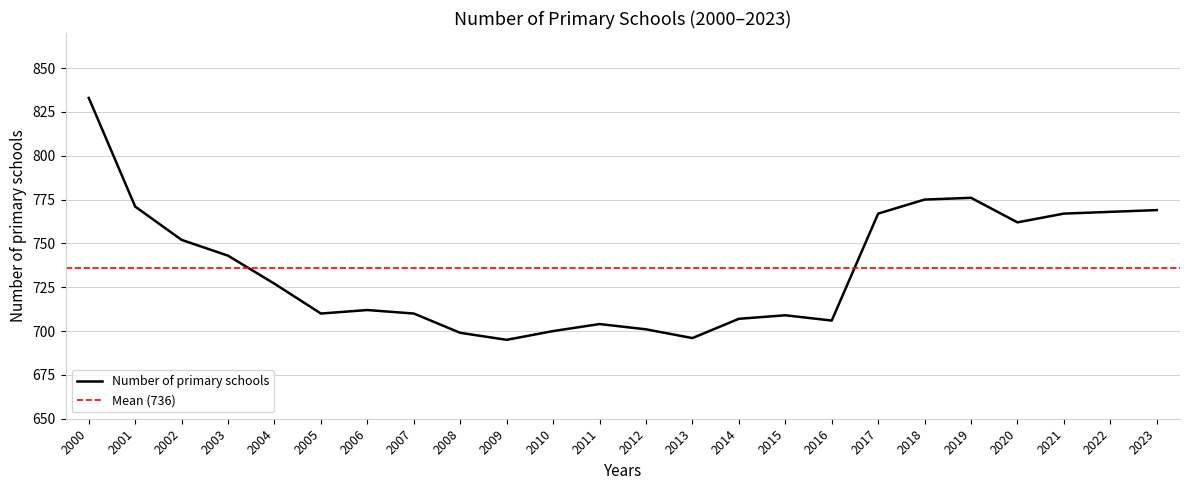

At which category does the chart reach its minimum across all series?

2009